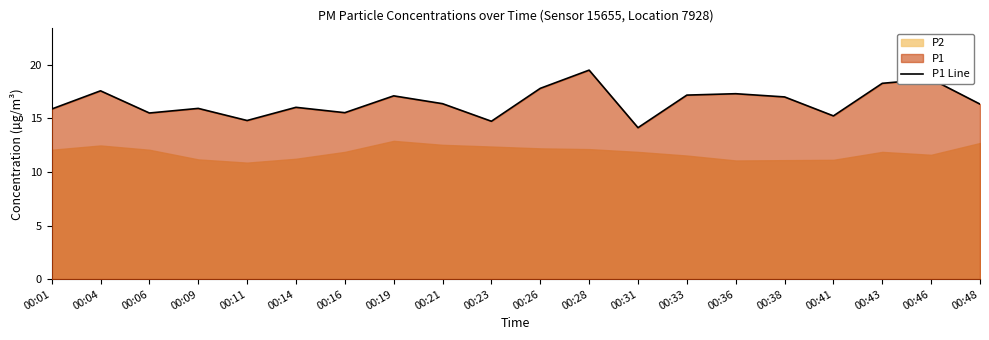

The value at 00:48 is 16.3. True or false?

True